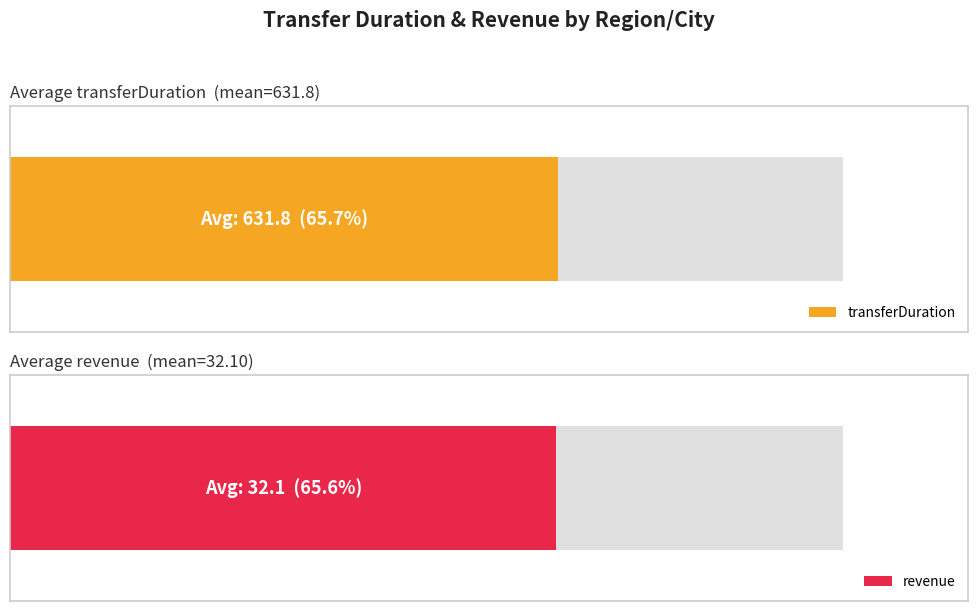

Does the chart contain stacked bars?

No